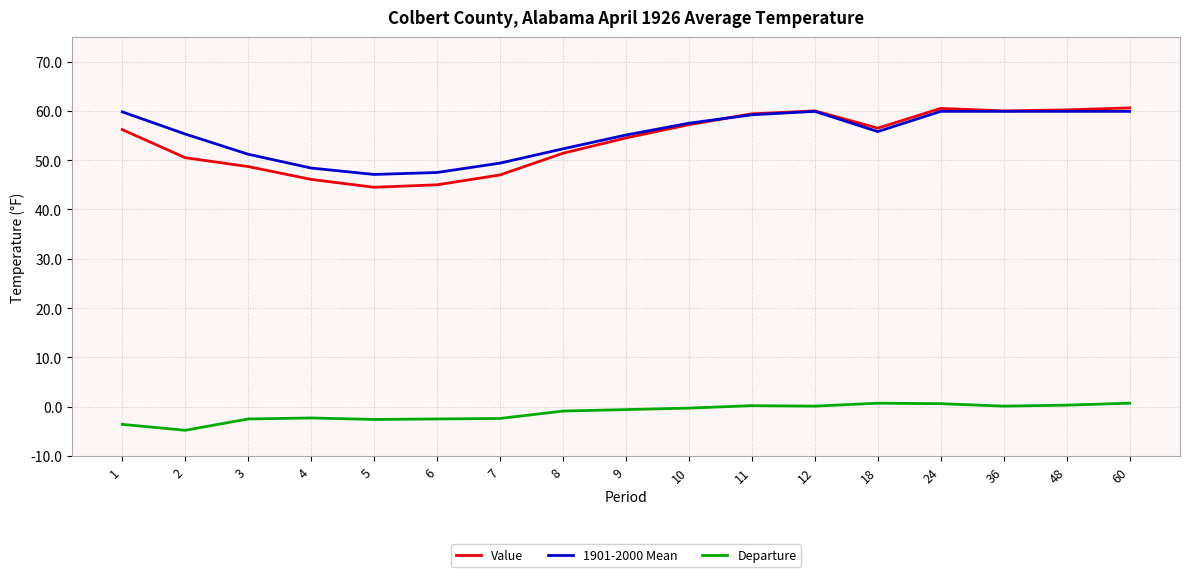

What is the smallest value displayed?

-4.8